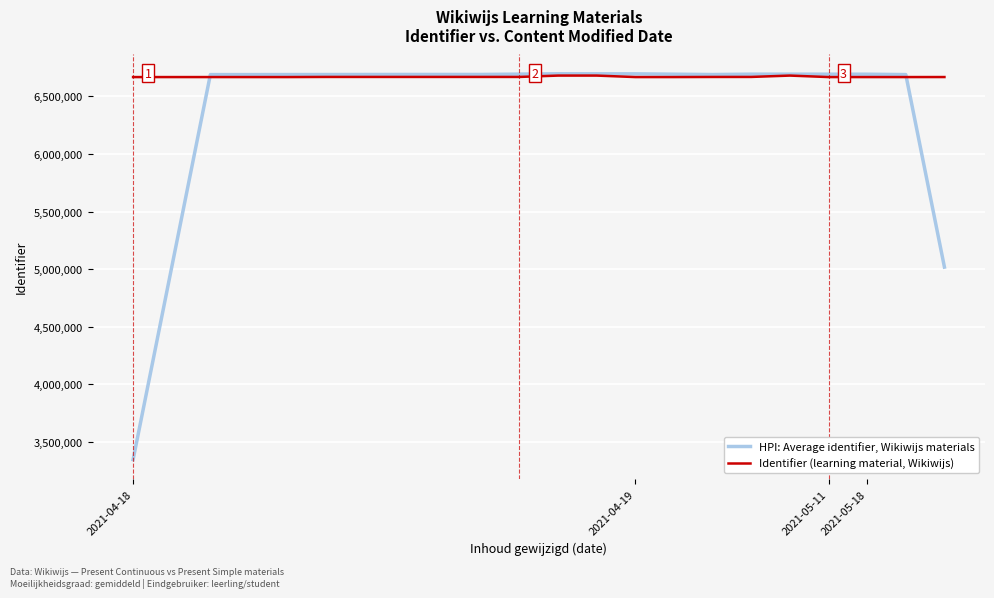

What is the maximum value shown in the chart?

6697067.1